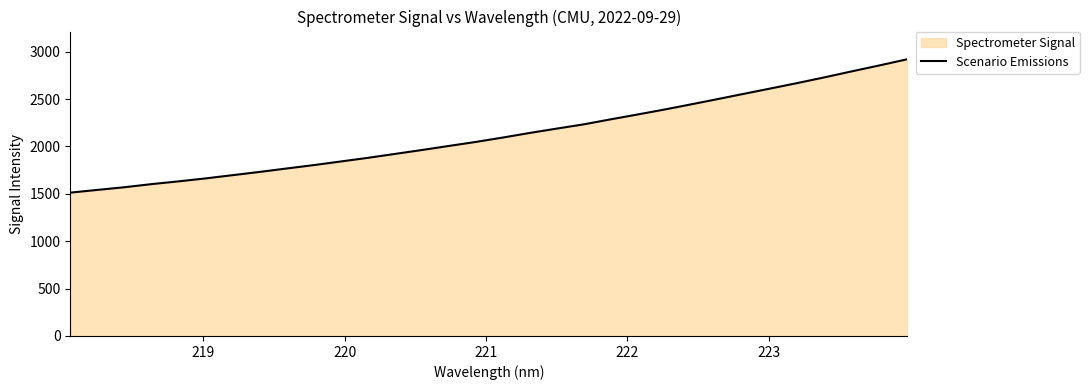

What is the smallest value displayed?

1512.7